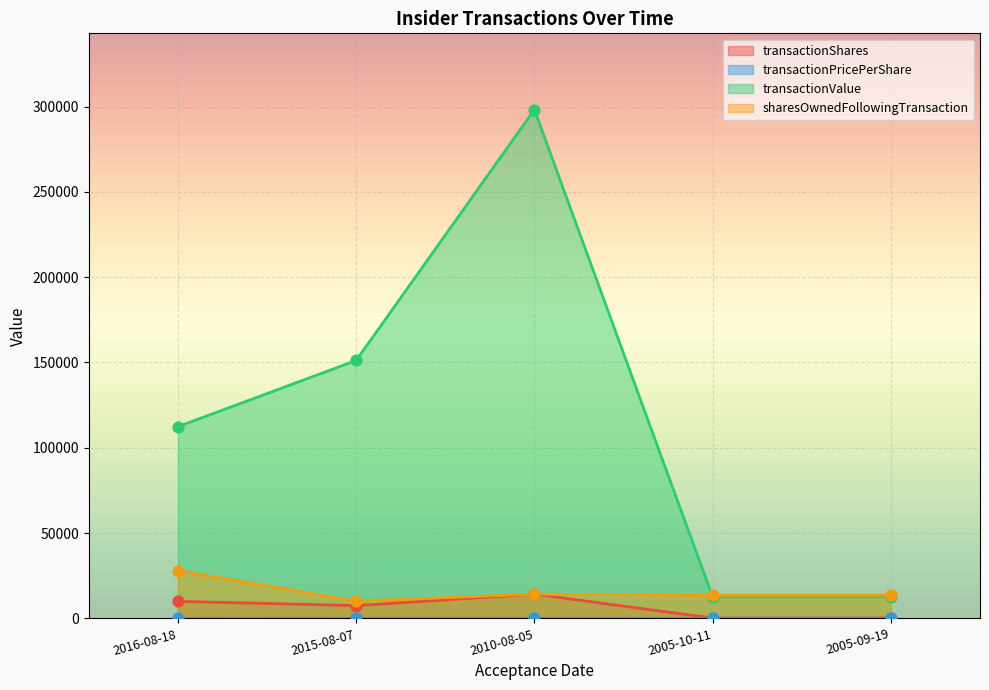

Which series contains the lowest Y value?

transactionPricePerShare